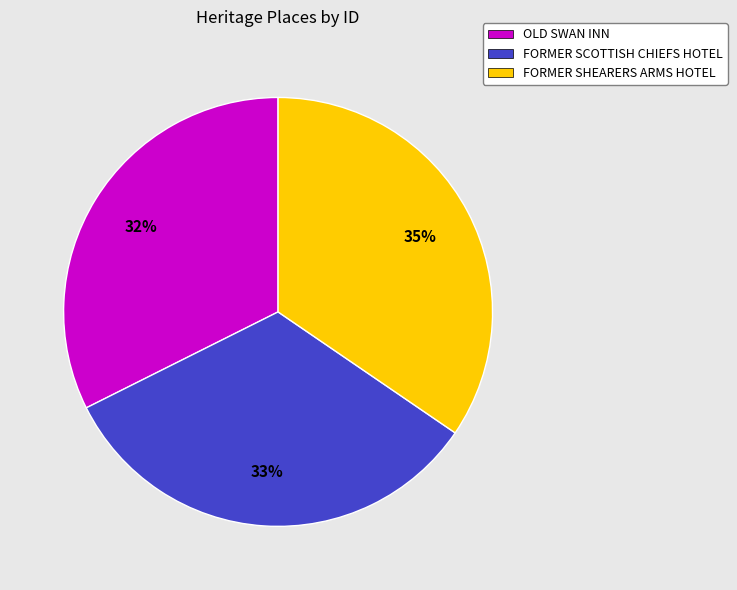

To the nearest percent, what is the average slice percentage?

33%